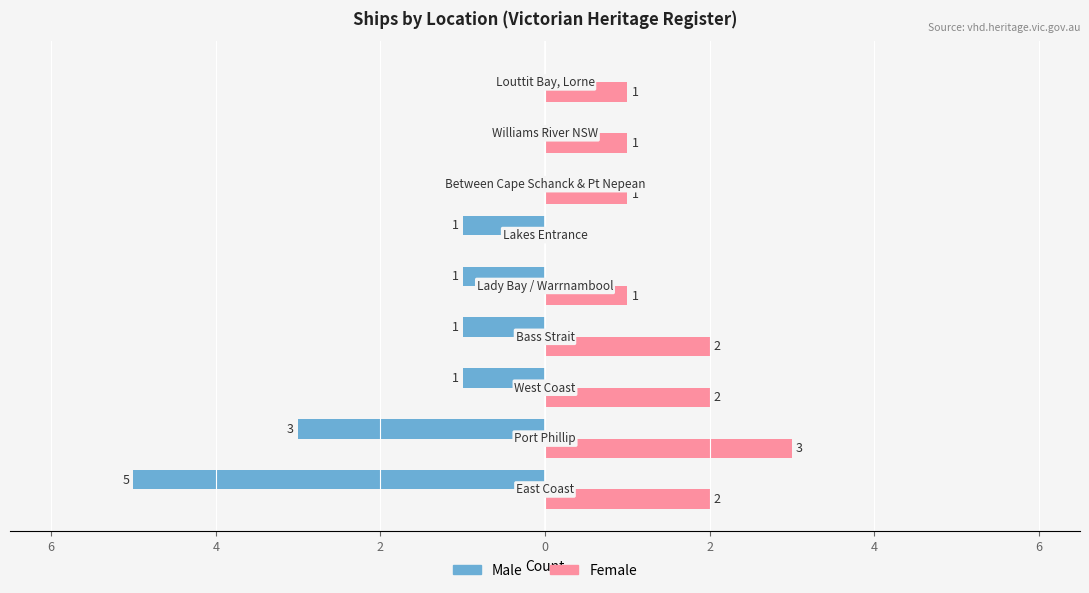

What is the sum of all Male values?

-12